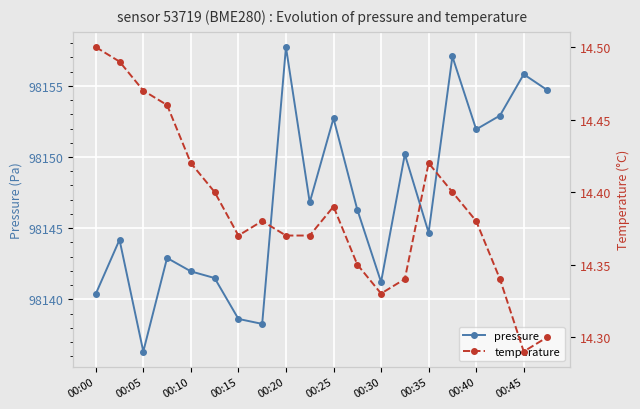

Reading left to right, list all the values displayed in this chart.

pressure: 98140.4	98144.2	98136.3	98142.9	98142.0	98141.5	98138.6	98138.3	98157.7	98146.8	98152.7	98146.3	98141.2	98150.2	98144.7	98157.1	98151.9	98152.9	98155.8	98154.7
temperature: 14.5	14.5	14.5	14.5	14.4	14.4	14.4	14.4	14.4	14.4	14.4	14.3	14.3	14.3	14.4	14.4	14.4	14.3	14.3	14.3